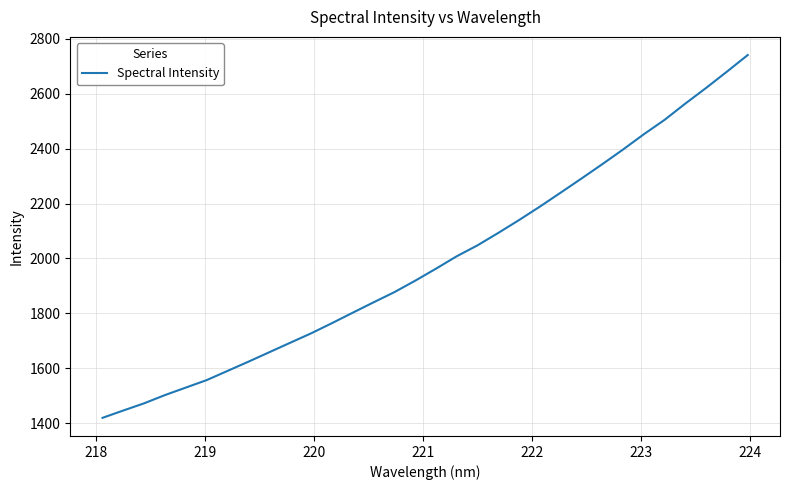

What is the greatest value displayed?

2741.2